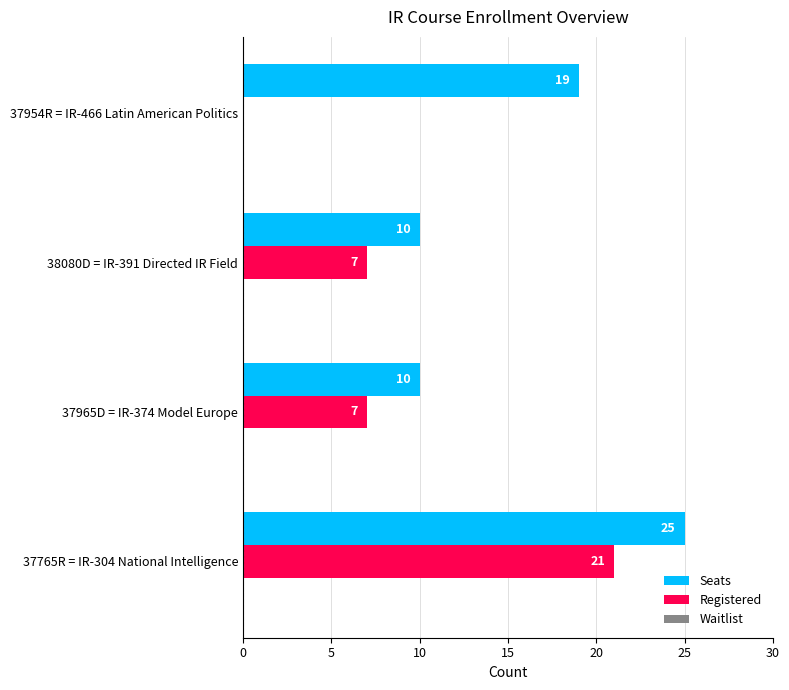

Which series changed the most between 37765R = IR-304 National Intelligence and 38080D = IR-391 Directed IR Field?

Seats